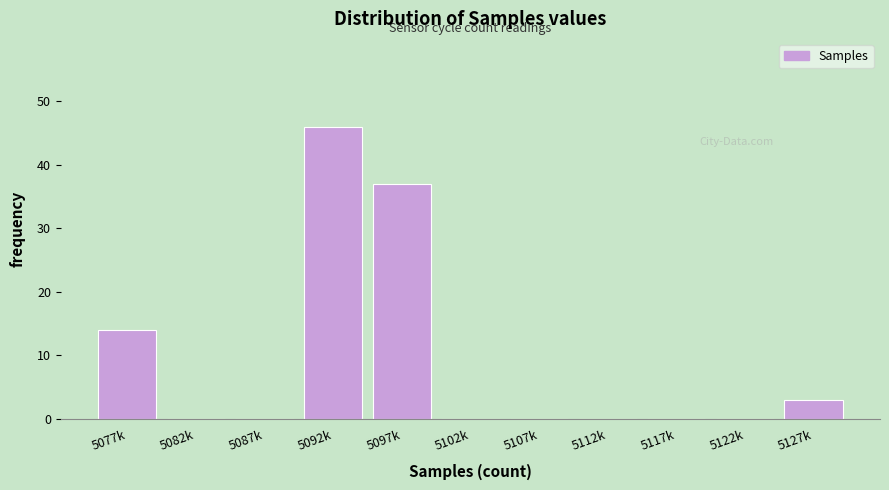

Reading left to right, what are all the values shown in this chart?

5077k=14	5082k=0	5087k=0	5092k=46	5097k=37	5102k=0	5107k=0	5112k=0	5117k=0	5122k=0	5127k=3